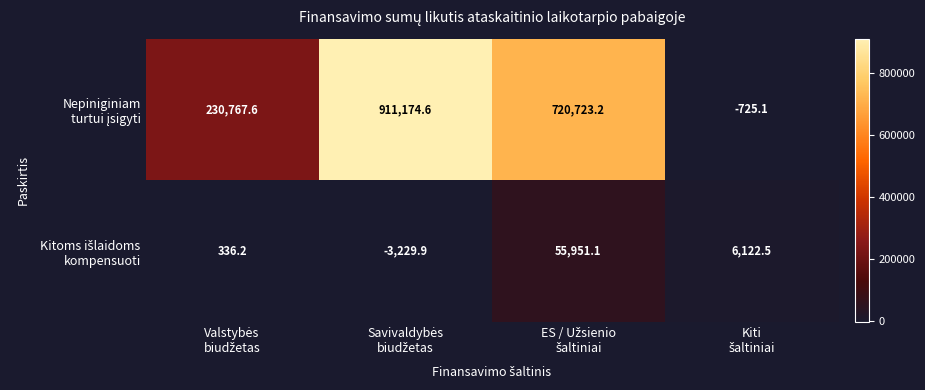

What is the greatest value displayed?

911174.6